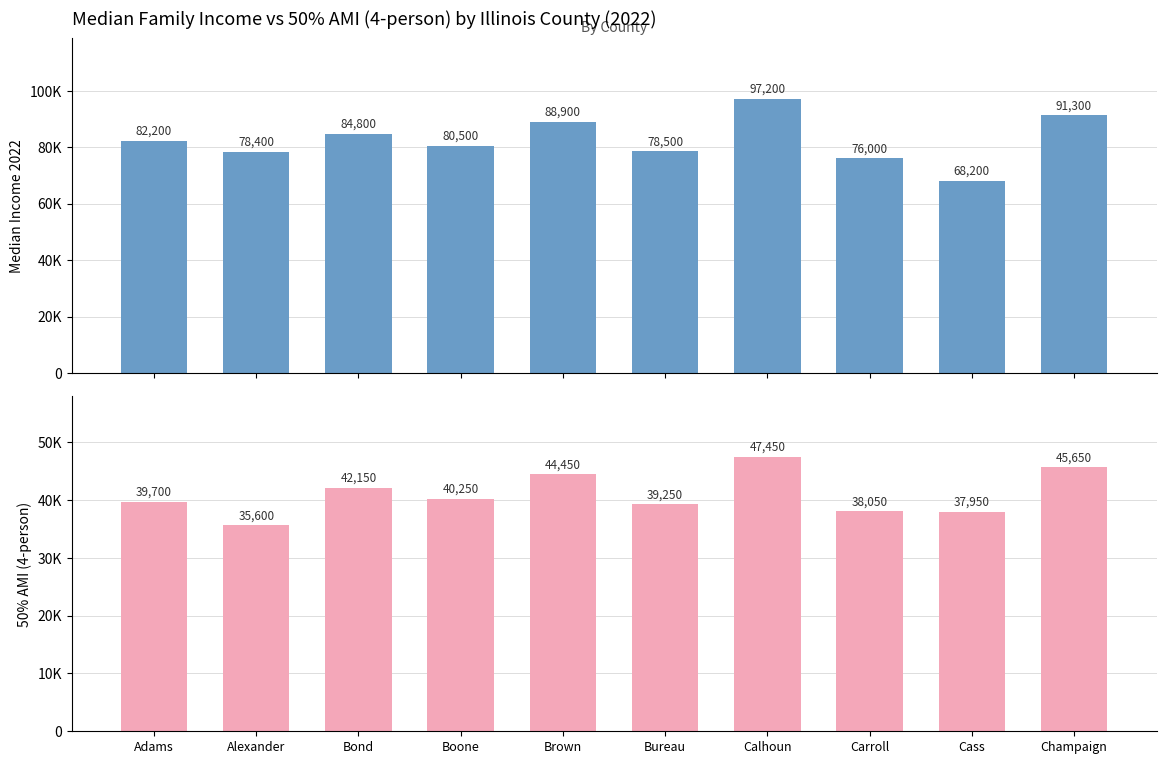

Is the value of l50_4 at Champaign greater than the value of median at Calhoun?

No